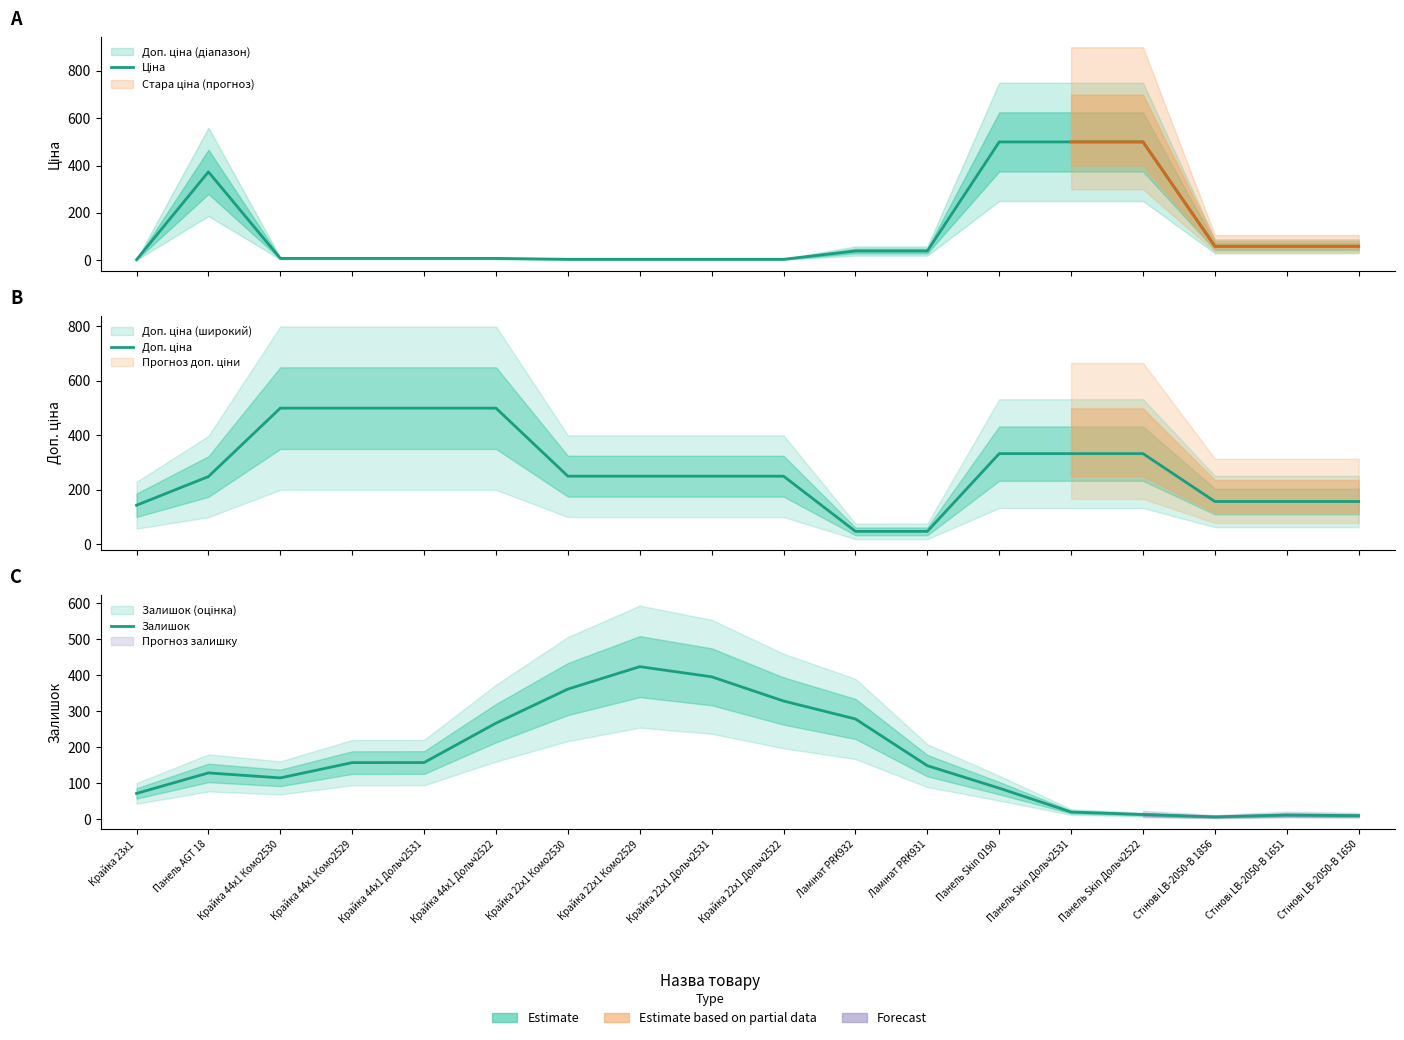

List the series in order of their peak value, lowest first.

Залишок, Ціна, Доп. ціна